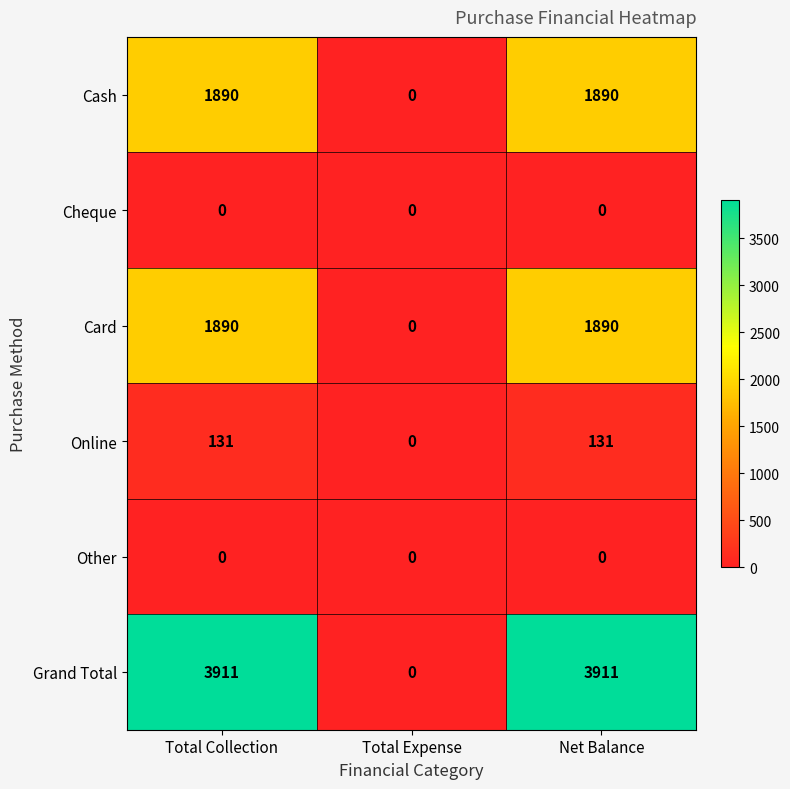

The Card series shows 2657 at Net Balance. True or false?

False